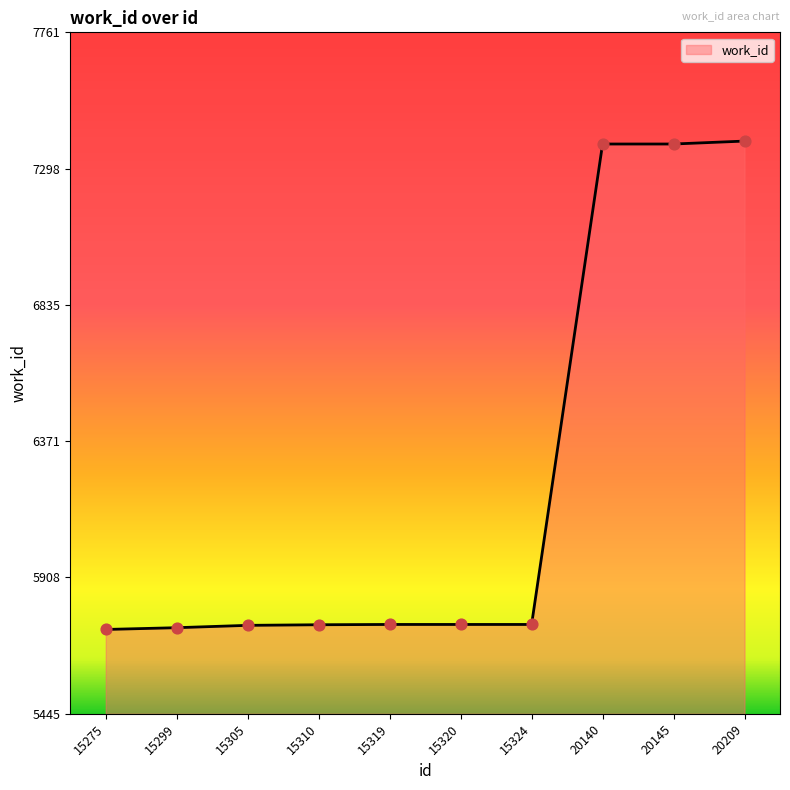

Approximately how many times larger is the value at 15319 compared to 20140?

0.8